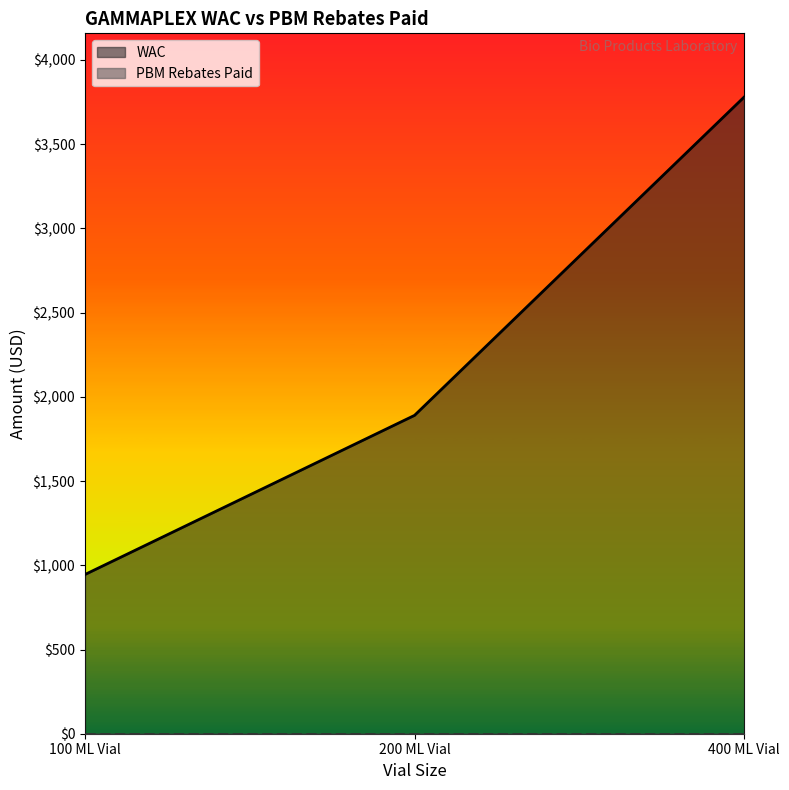

Is the value of WAC at 400 ML Vial greater than the value of PBM Rebates Paid at 200 ML Vial?

Yes